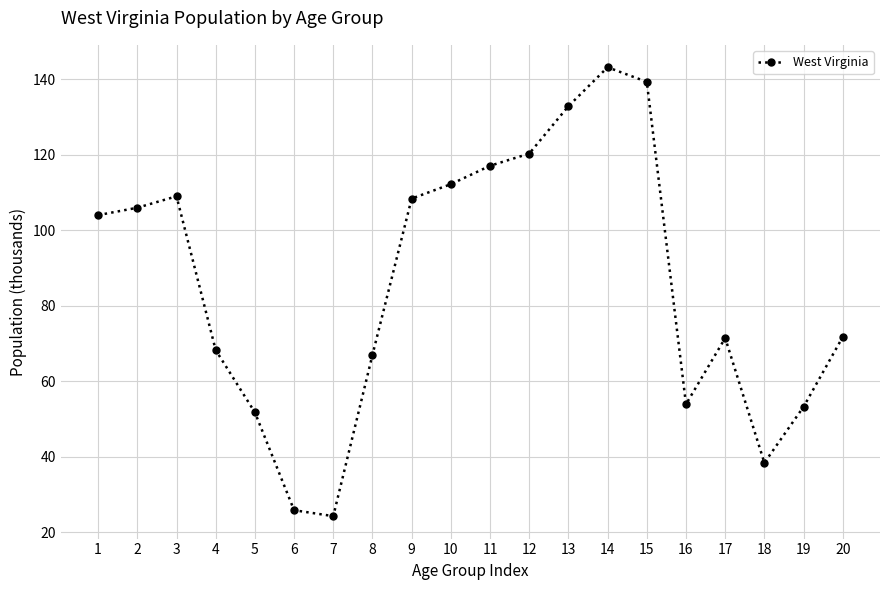

At which category does the data reach its first local valley?

7